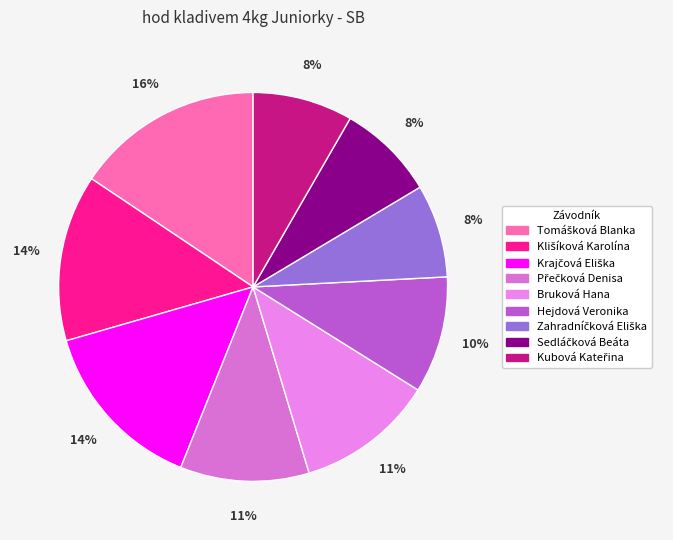

Does any single category account for the majority?

No